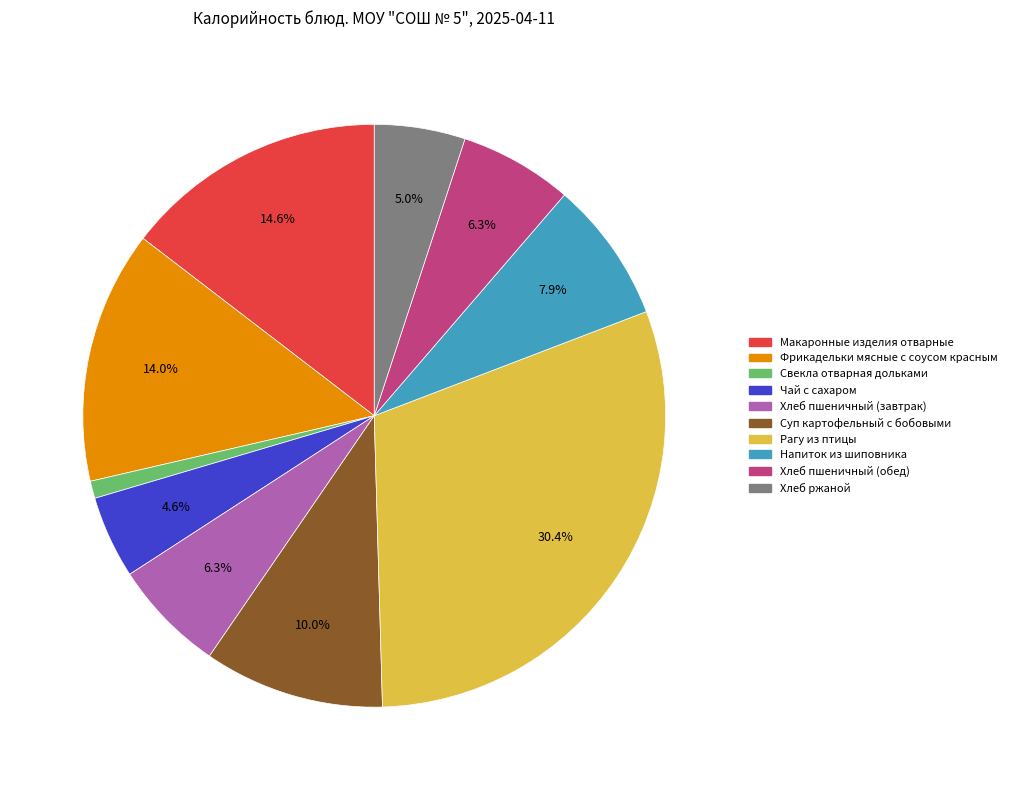

What percentage do Хлеб пшеничный (завтрак) and Чай с сахаром together represent?

10.9%